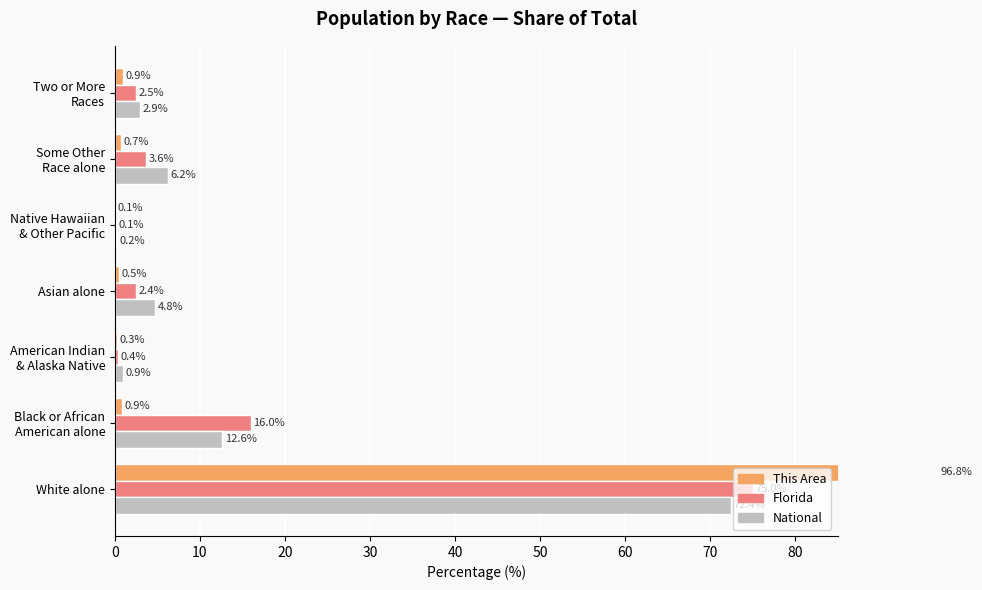

Reading left to right, list all the values displayed in this chart.

This Area: 96.8	0.9	0.3	0.5	0.1	0.7	0.9
Florida: 75.0	16.0	0.4	2.4	0.1	3.6	2.5
National: 72.4	12.6	0.9	4.8	0.2	6.2	2.9